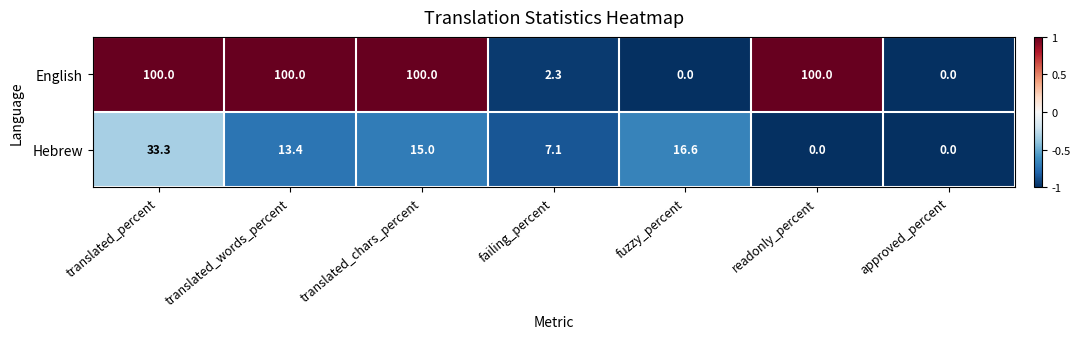

Reading left to right, transcribe all the data shown in this chart.

English: translated_percent=100.0	translated_words_percent=100.0	translated_chars_percent=100.0	failing_percent=2.3	fuzzy_percent=0.0	readonly_percent=100.0	approved_percent=0.0
Hebrew: translated_percent=33.3	translated_words_percent=13.4	translated_chars_percent=15.0	failing_percent=7.1	fuzzy_percent=16.6	readonly_percent=0.0	approved_percent=0.0